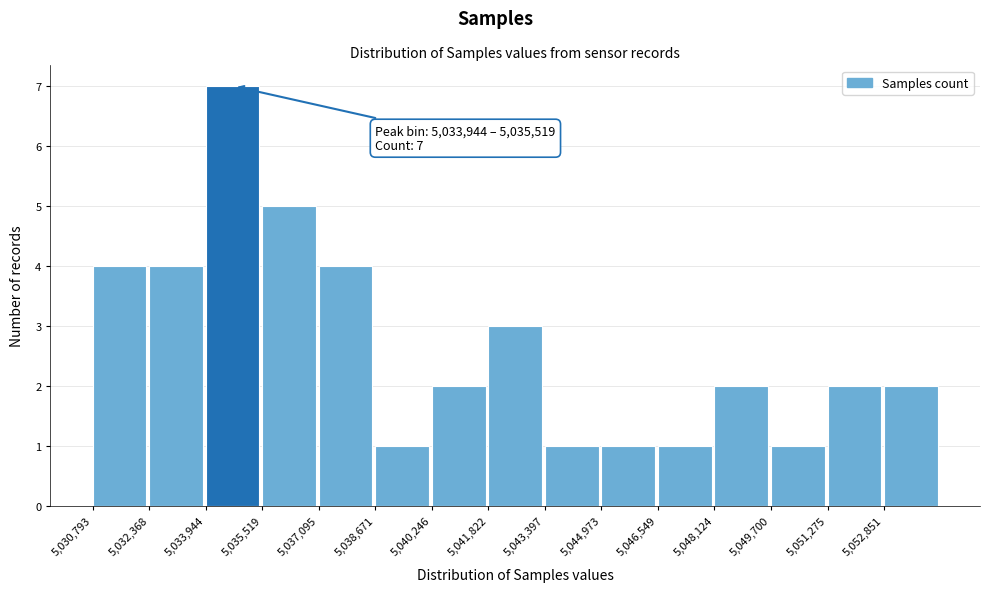

Which range on the x-axis has the tallest bar?

5034000 to 5035600